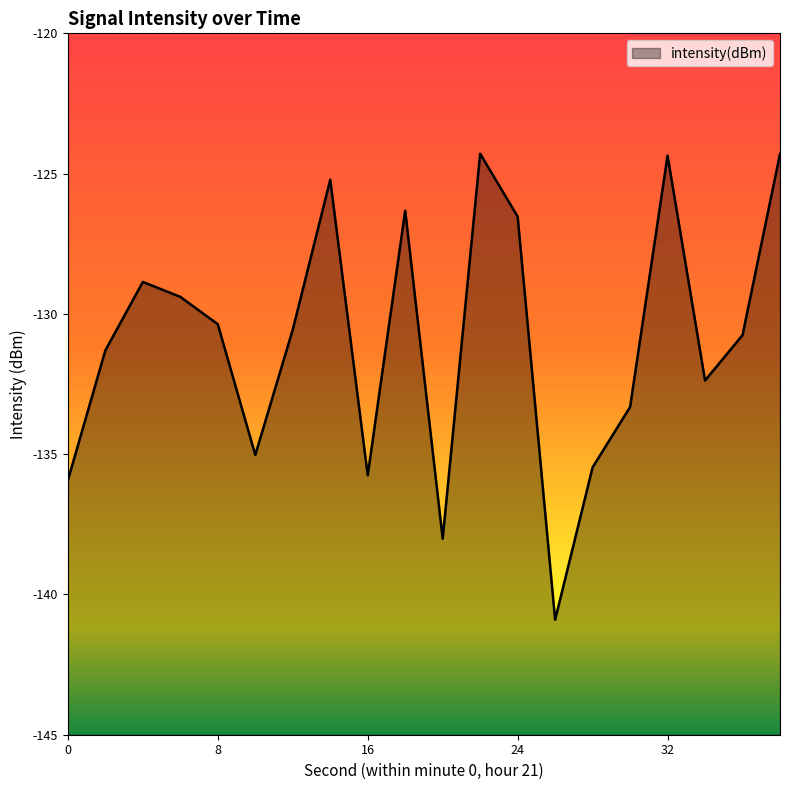

The chart shows a value of -125.2 at 14. True or false?

True